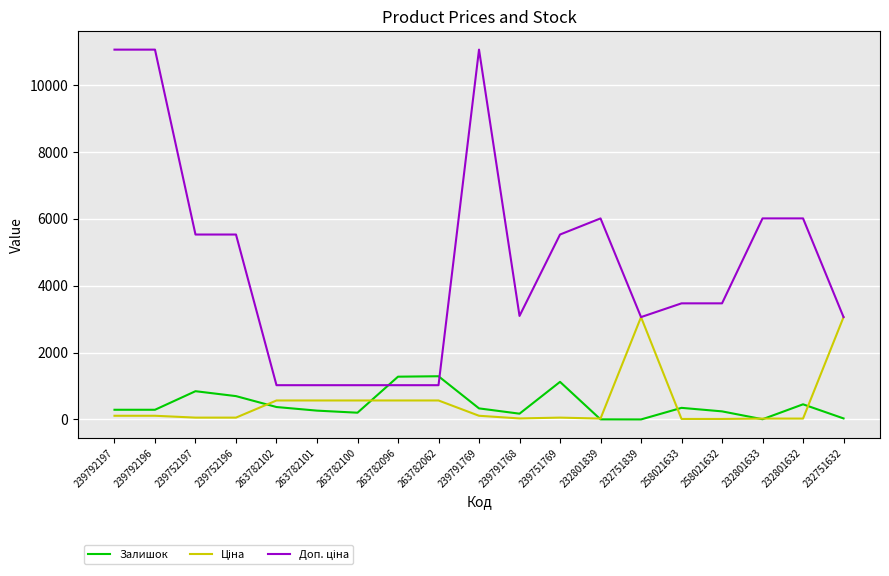

What is the maximum value shown in the chart?

11055.0